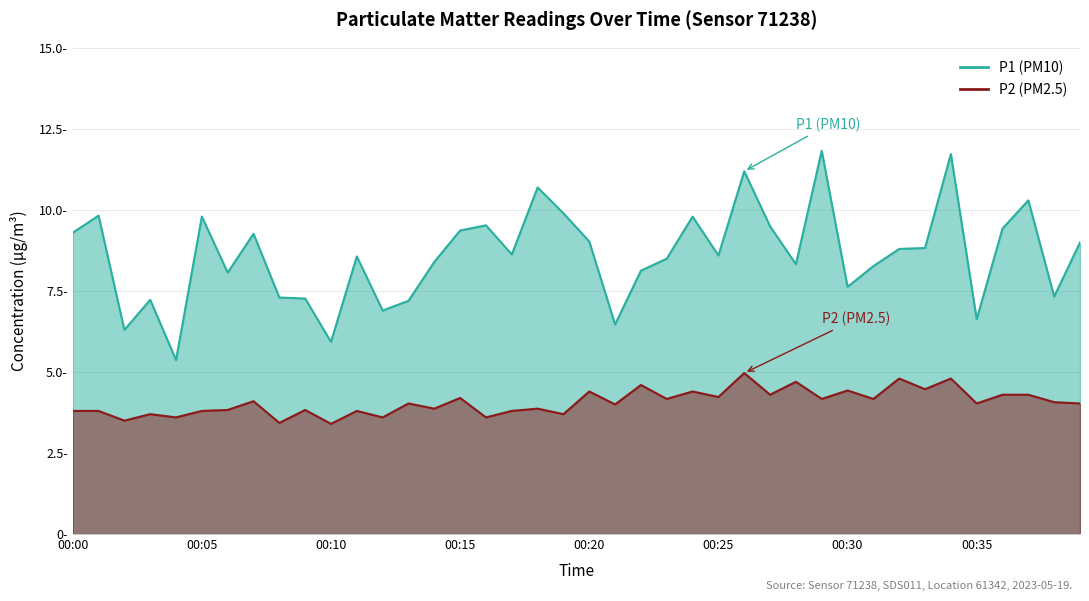

What is the highest value of the P1 series?

11.8